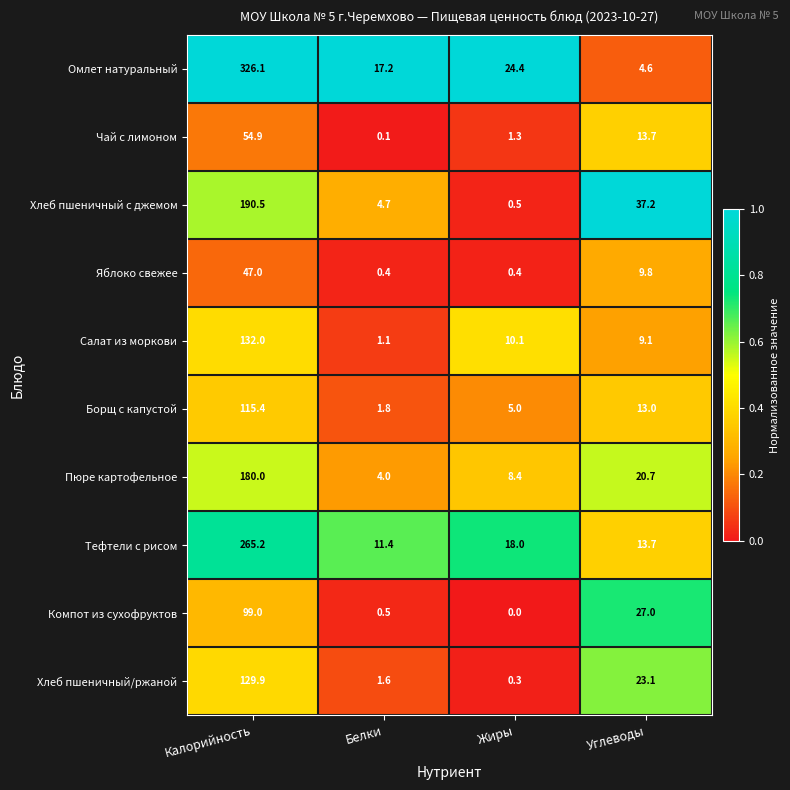

Where does the Тефтели с рисом series first go above 18?

Калорийность